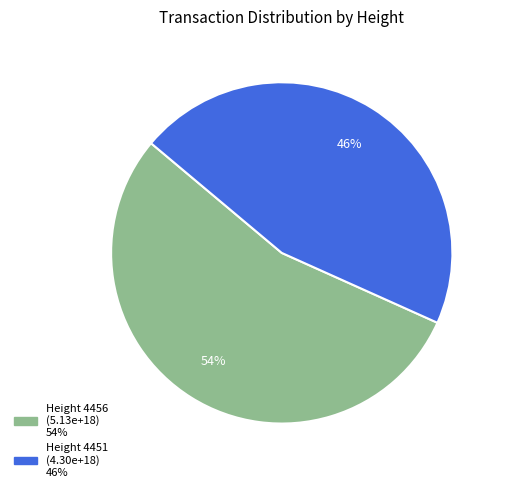

Is there any slice that represents more than half of the pie?

Yes